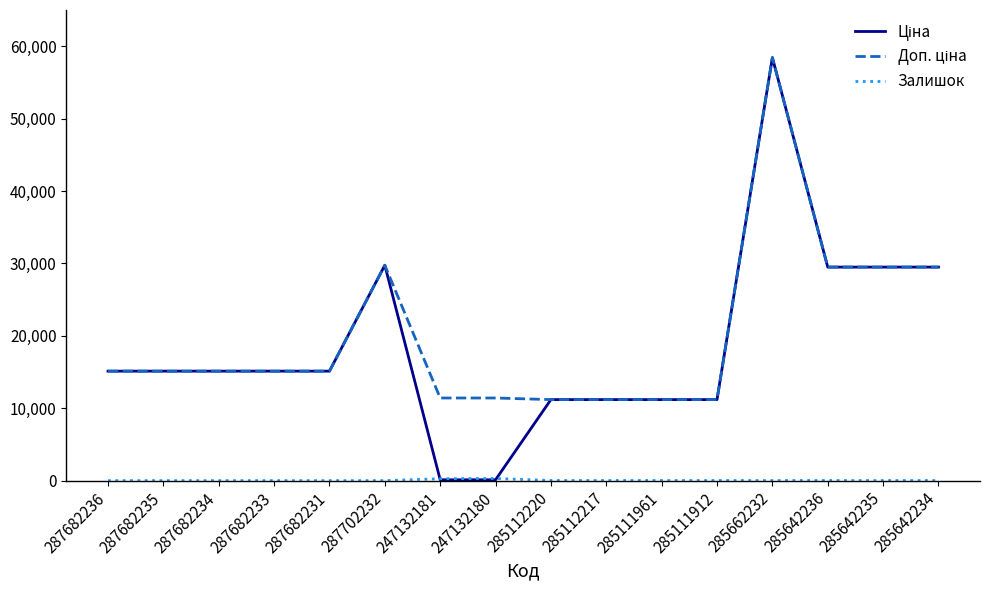

What is the maximum value shown in the chart?

58426.5